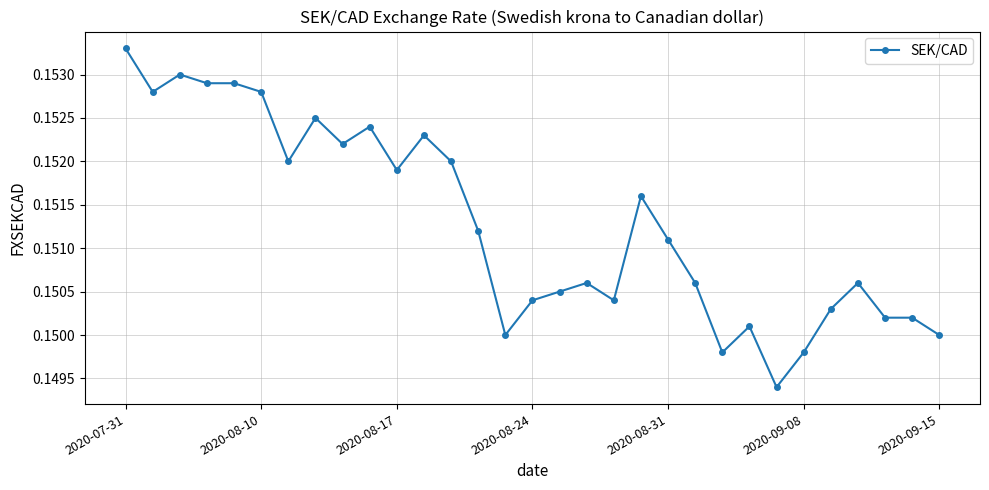

How many values are between 0 and 1?

31